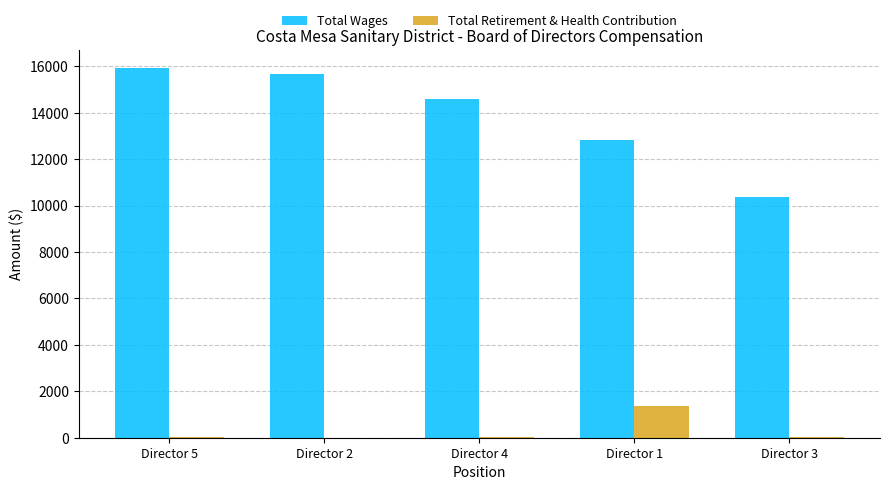

Between Director 5 and Director 3, which series saw the biggest shift?

Total Wages